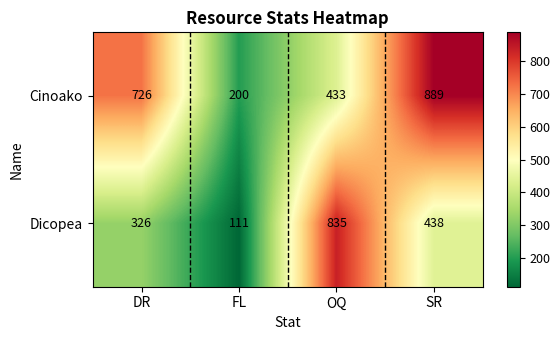

What is the average value of the Cinoako series?

562